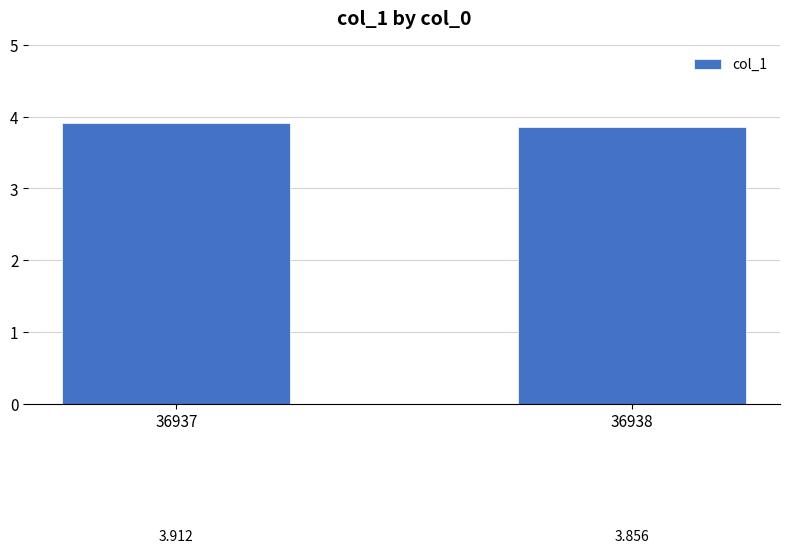

Does the chart contain any negative values?

No